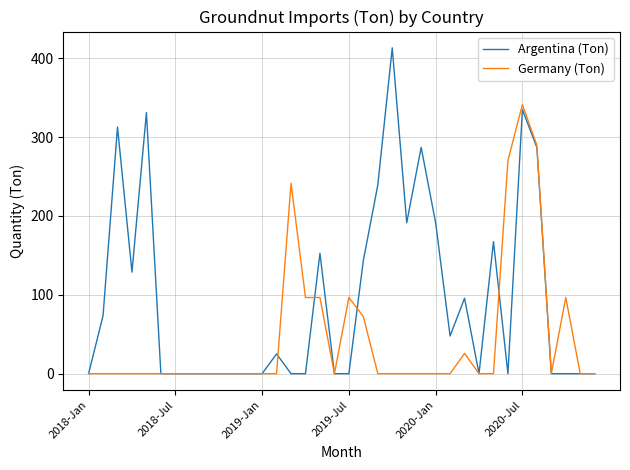

Reading right to left, extract all data points from this chart.

Argentina (Ton): 0.0	0.0	0.0	0.0	287.0	334.9	0.0	167.4	0.0	95.7	47.8	191.4	287.0	191.4	413.3	239.2	143.5	0.0	0.0	152.7	0.0	0.0	25.1	0.0	0.0	0.0	0.0	0.0	0.0	0.0	0.0	331.2	128.8	312.8	73.6	0.0
Germany (Ton): 0.0	0.0	96.6	0.0	289.8	341.3	270.5	0.0	0.0	25.8	0.0	0.0	0.0	0.0	0.0	0.0	72.5	96.6	0.0	96.6	96.6	241.5	0.0	0.0	0.0	0.0	0.0	0.0	0.0	0.0	0.0	0.0	0.0	0.0	0.0	0.0